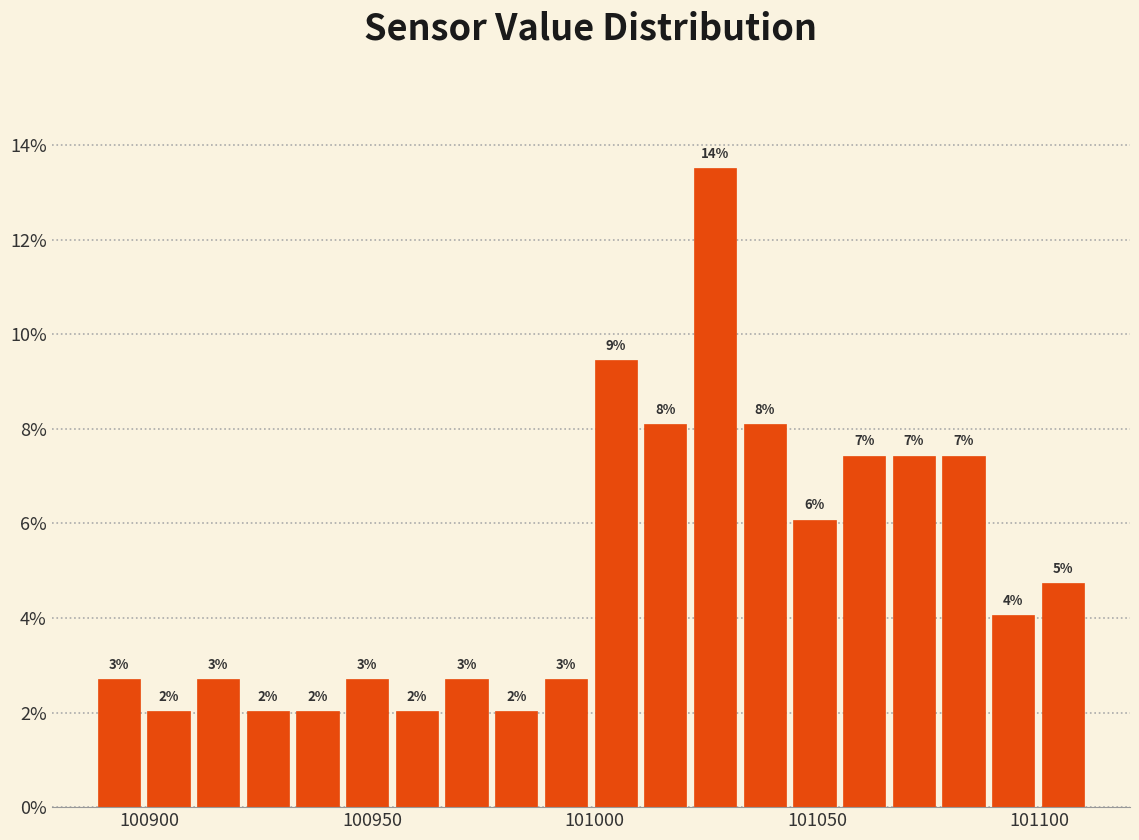

Read against the x-axis, roughly where is the centre of the tallest bar?

101025